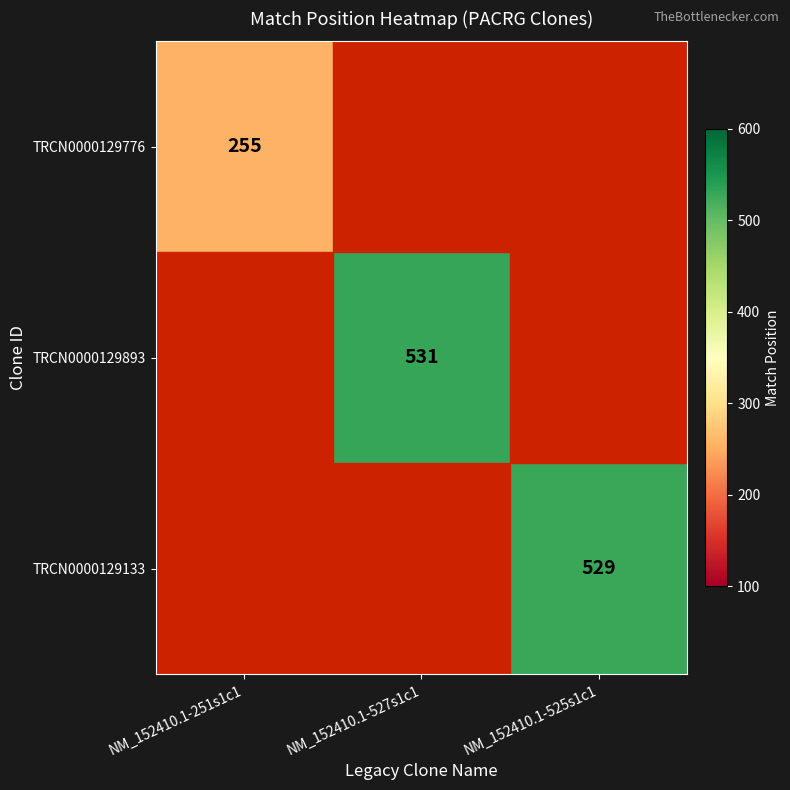

Is the value of TRCN0000129893 at NM_152410.1-527s1c1 greater than the value of TRCN0000129133 at NM_152410.1-525s1c1?

Yes